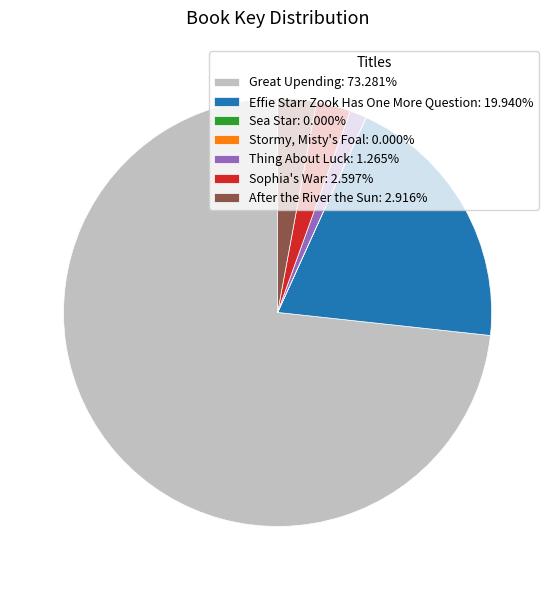

Do Thing About Luck: 1.265% and Effie Starr Zook Has One More Question: 19.940% together represent more than half of the pie?

No